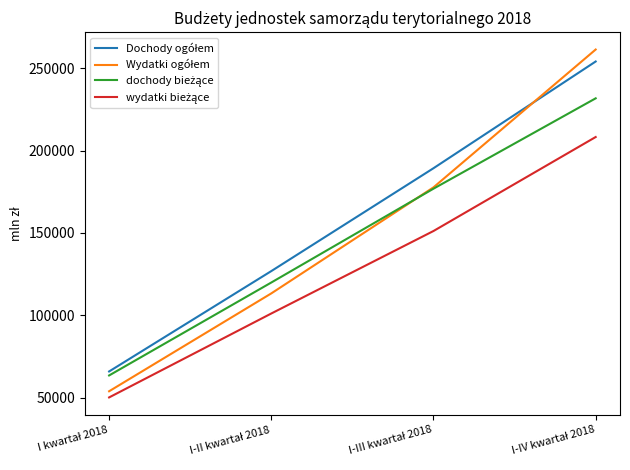

What is the maximum value shown in the chart?

261412